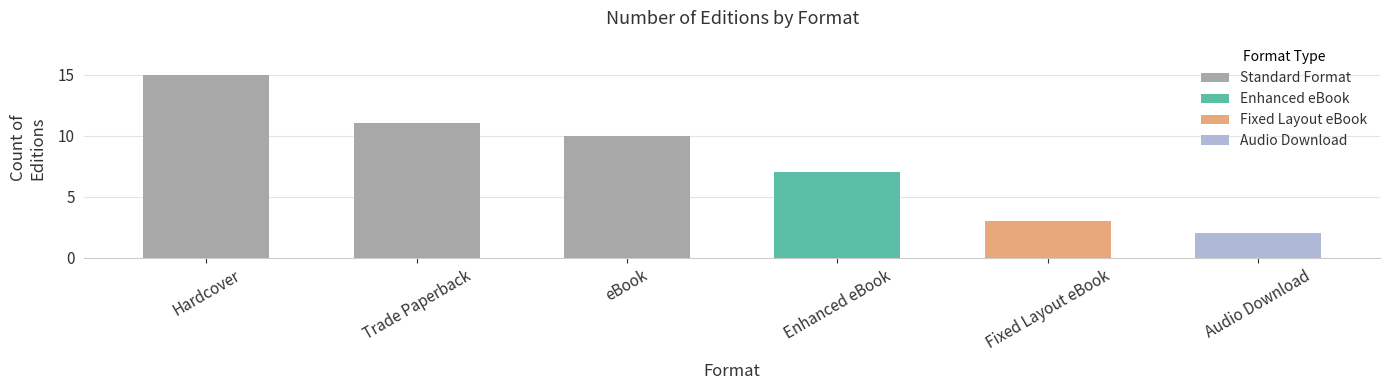

Are the bars horizontal?

No